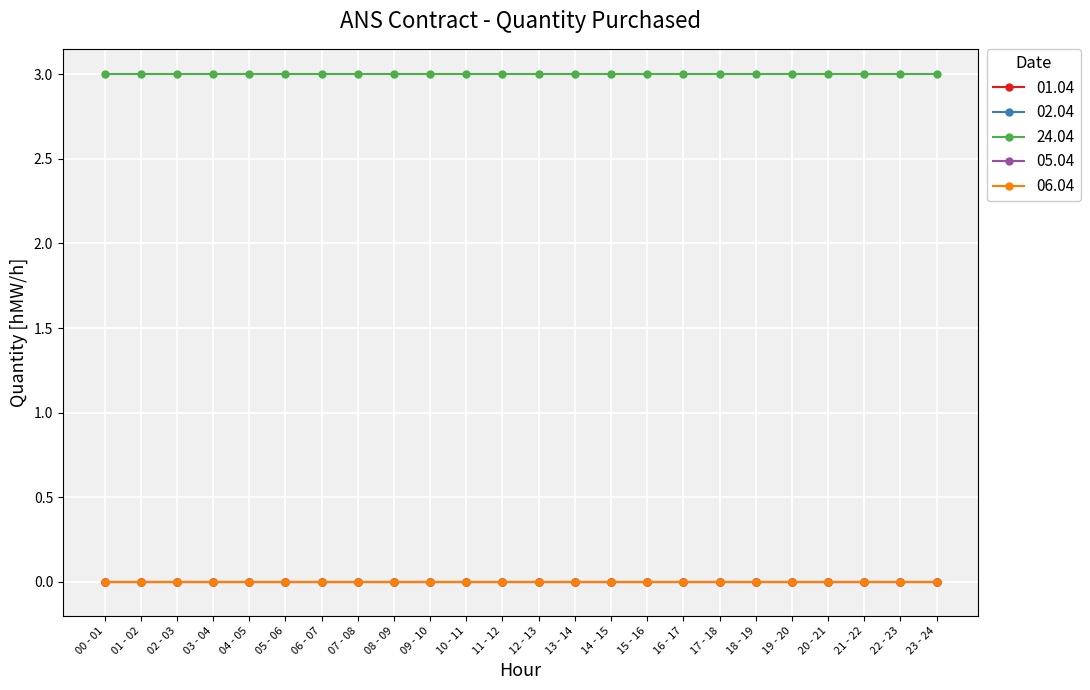

At which category is the sum across all series the highest?

00 - 01